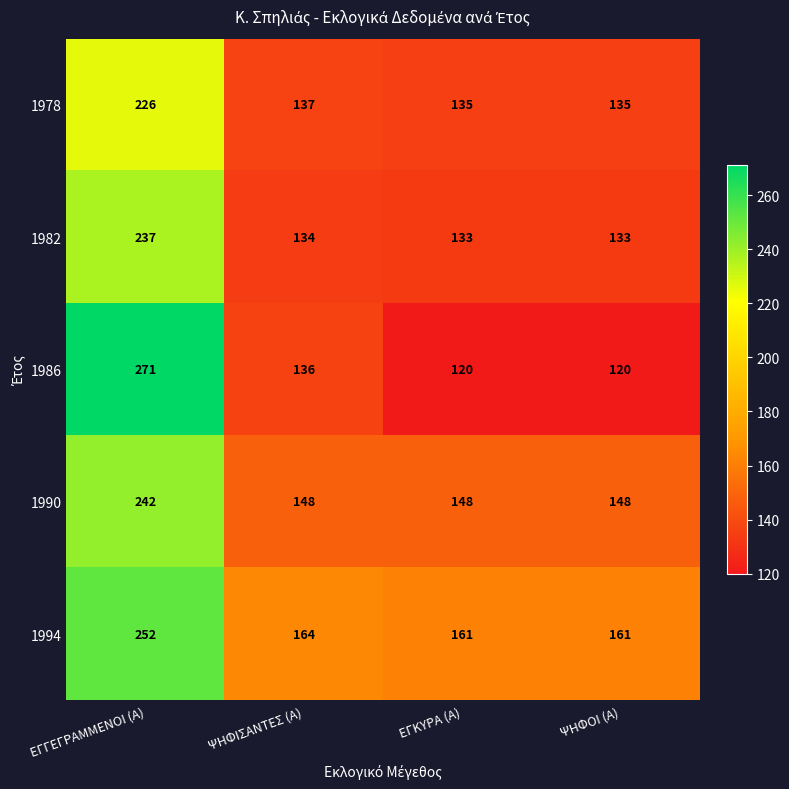

What is the total value across all series at ΕΓΚΥΡΑ (Α)?

697